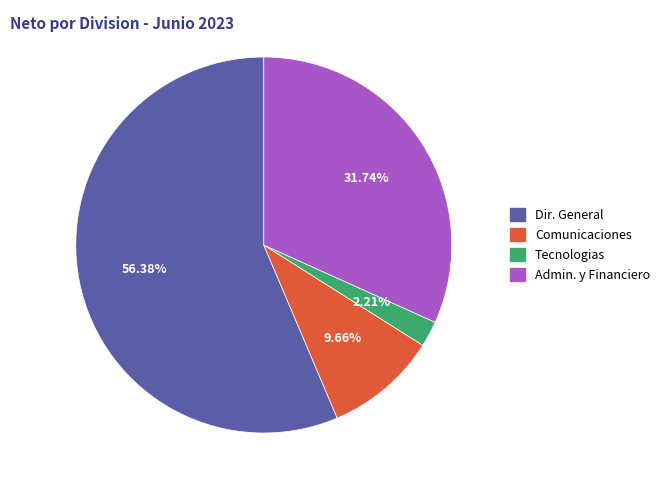

What is the smallest slice in the pie chart?

Tecnologias